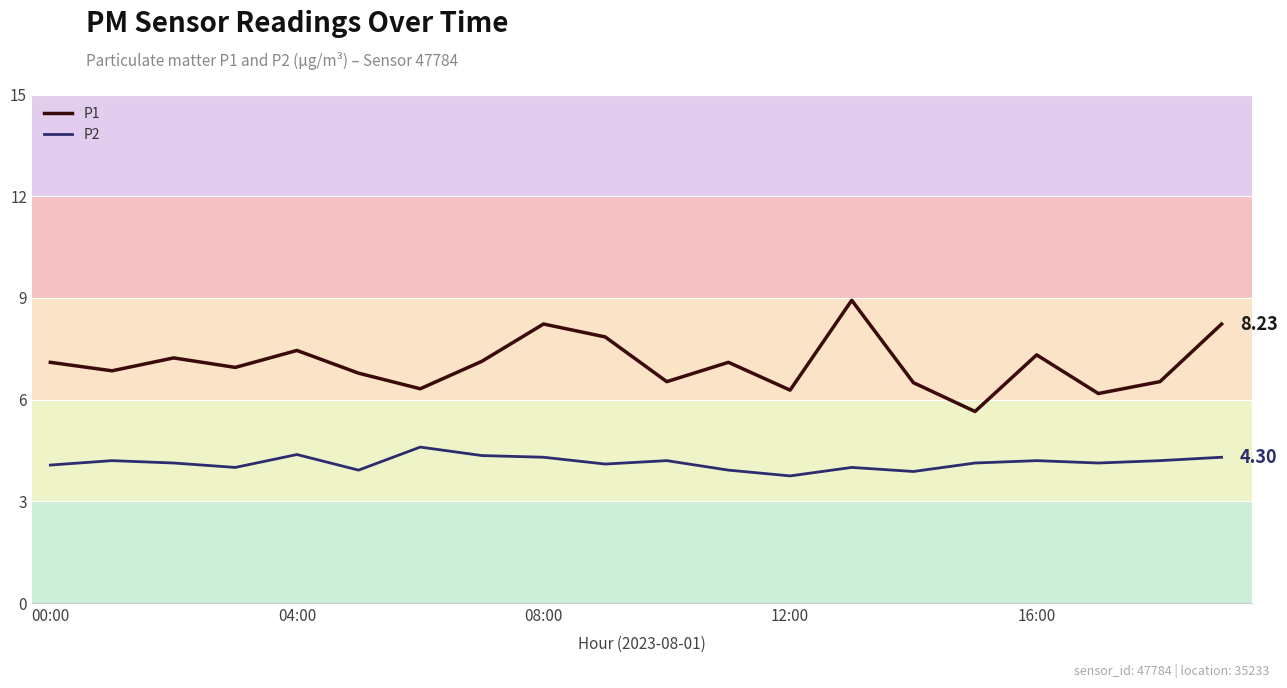

Which series has the largest total across all categories?

P1